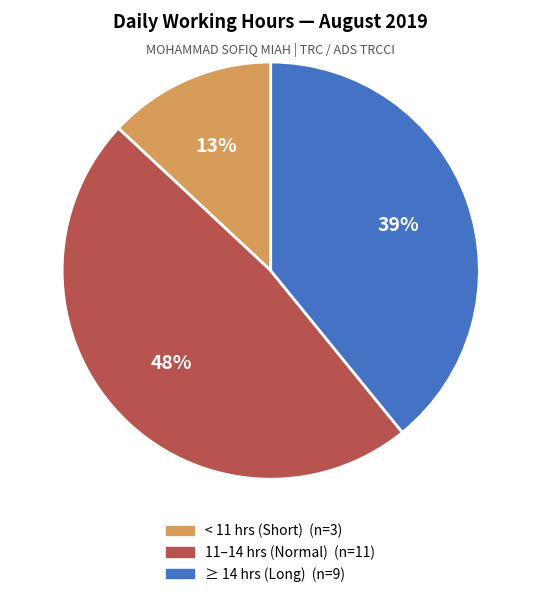

To the nearest percent, what is the difference between the largest and smallest slice percentages?

35%